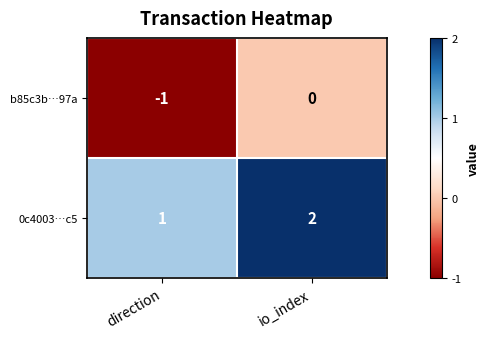

Rank the series by their average value, from lowest to highest.

b85c3b…97a, 0c4003…c5